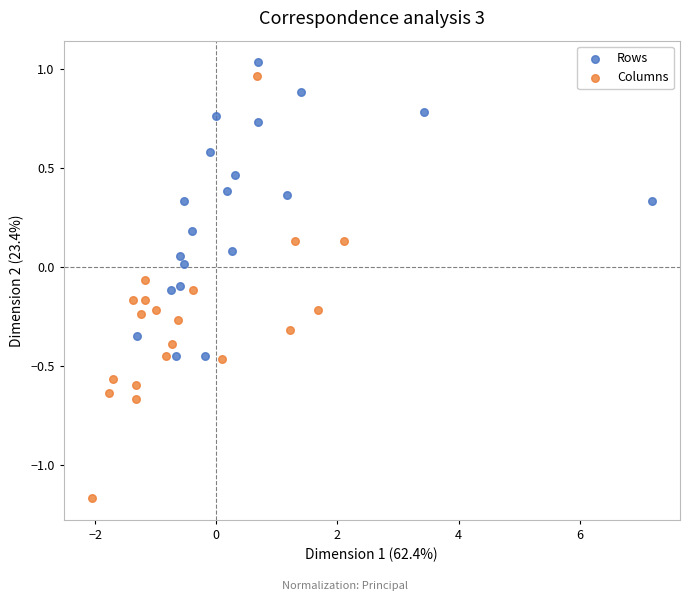

Which series contains the lowest Y value?

Columns